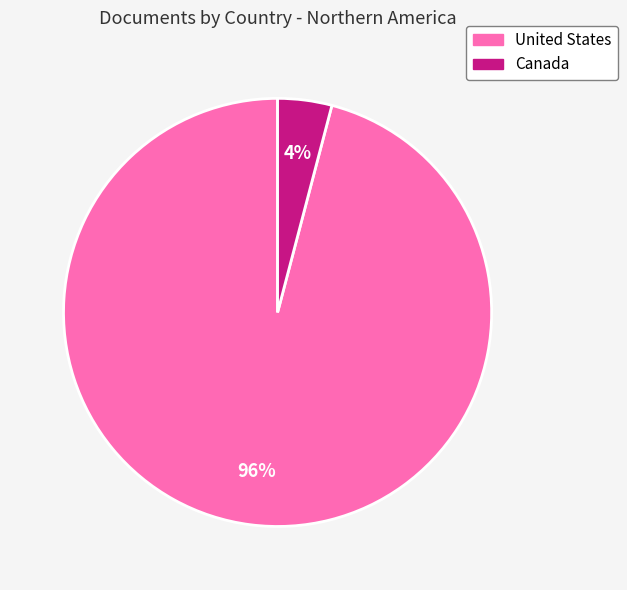

To the nearest percent, what portion does United States represent?

96%